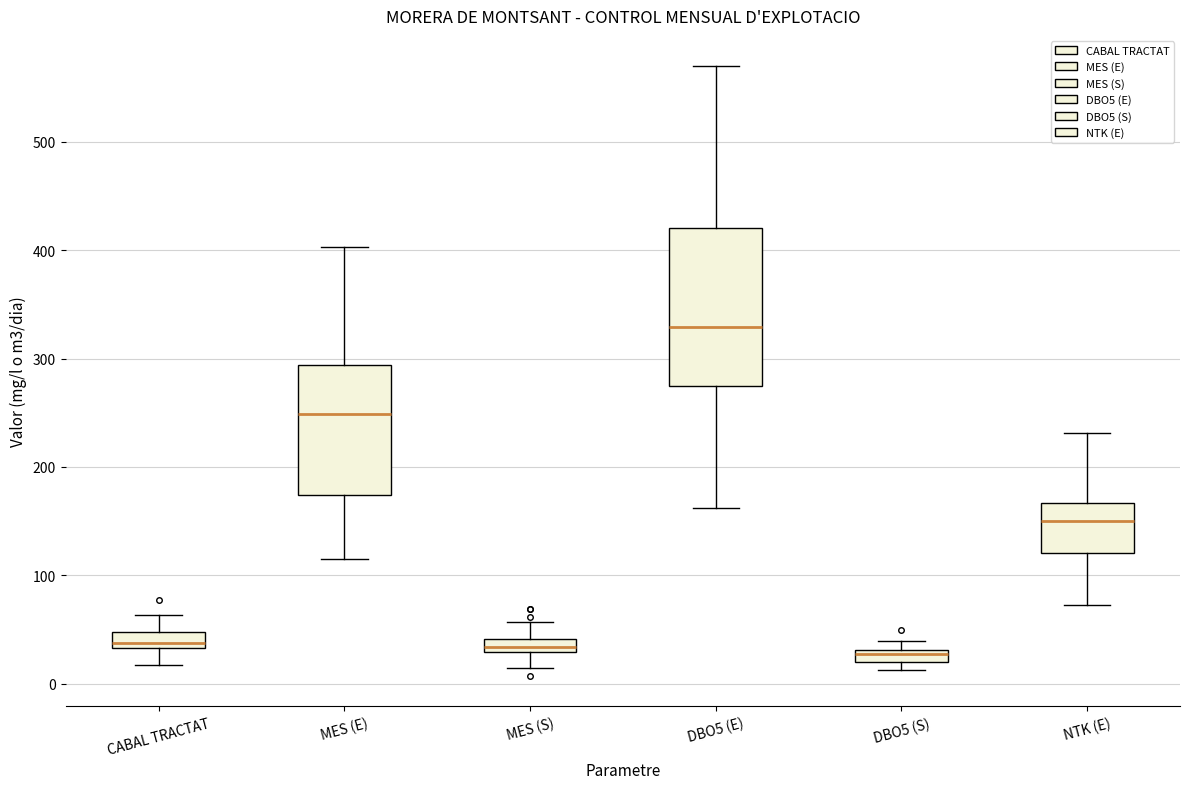

Where is the lower edge of the box for DBO5 (E) on the y-axis? The values are not printed on the chart, so give them approximately, as read against the axis.

270